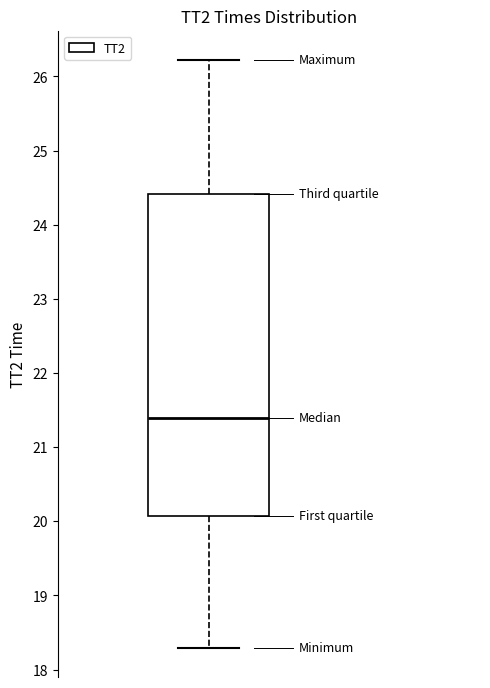

Transcribe this box plot: give where the median line is, the range the box spans, and where the two whiskers end, as read against the y-axis. The values are not printed on the chart, so give them approximately, as read against the axis.

median 21.4, box 20.1 to 24.4, whiskers 18.3 to 26.2